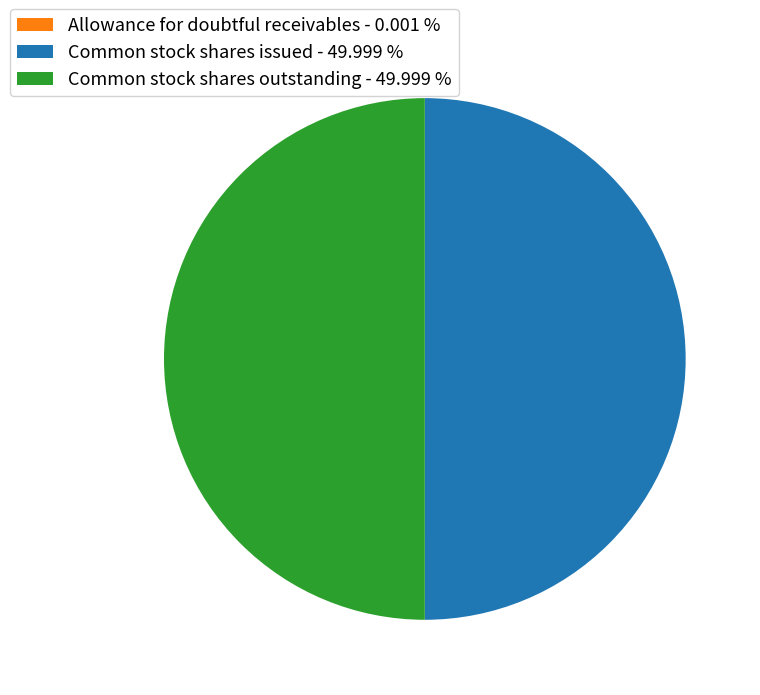

To the nearest percent, what is the difference between the largest and smallest slice percentages?

50%